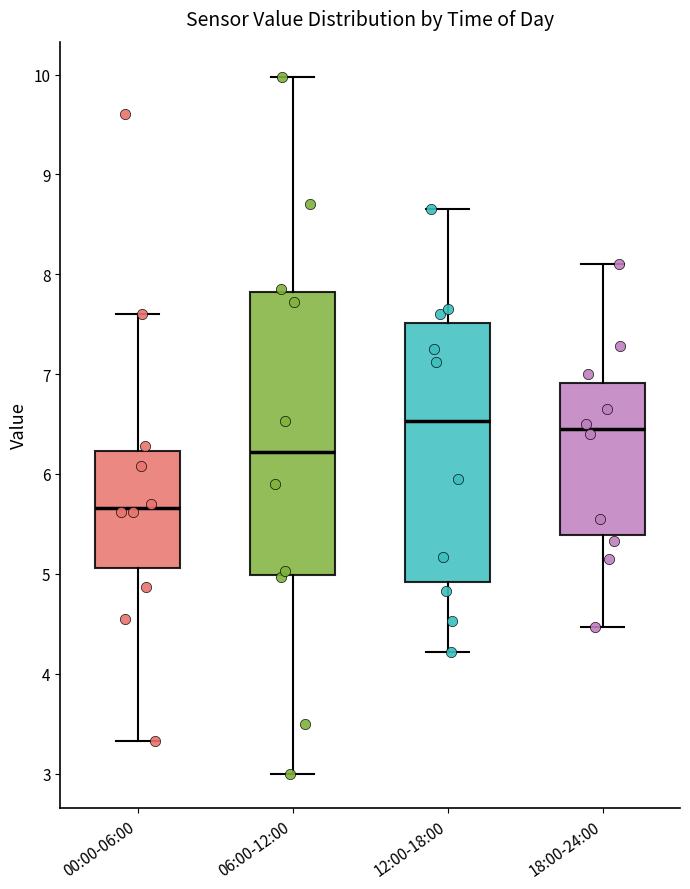

Where is the upper edge of the box for 18:00-24:00 on the y-axis? The values are not printed on the chart, so give them approximately, as read against the axis.

6.9